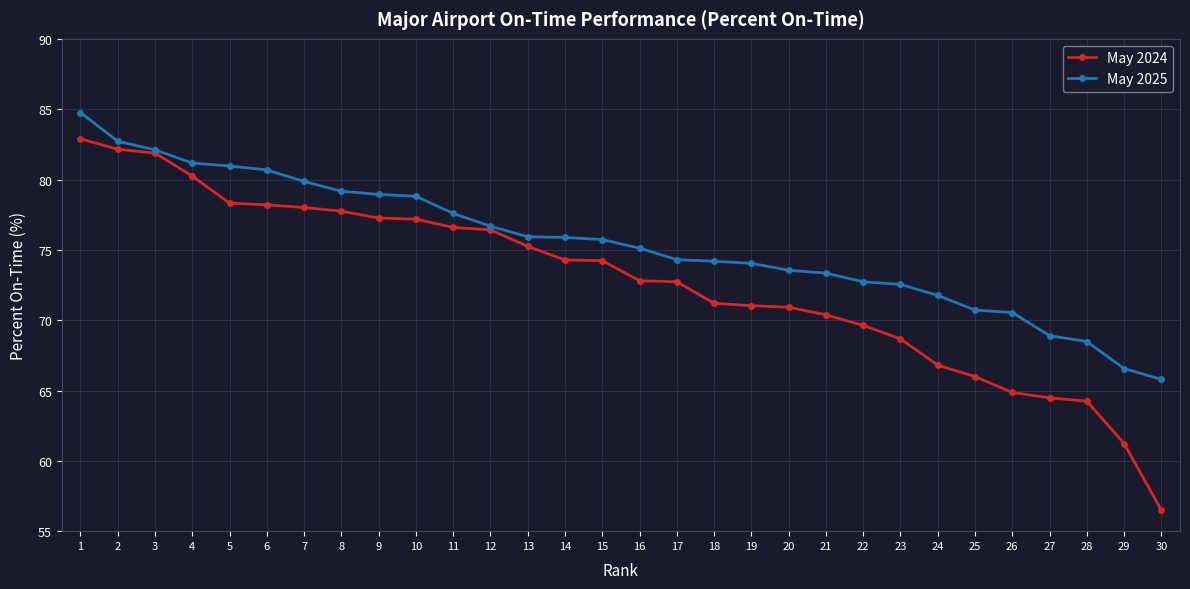

What value does the May 2024 series have at 3?

81.9